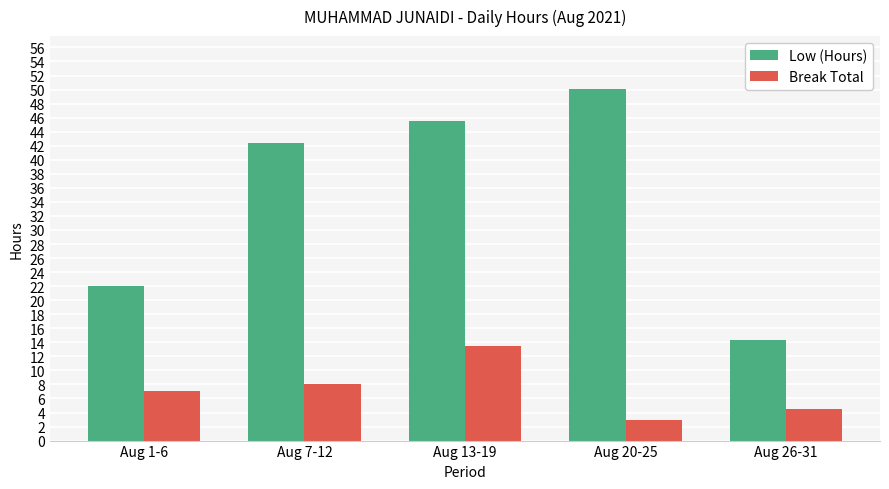

Which series has the largest total across all categories?

Low (Hours)